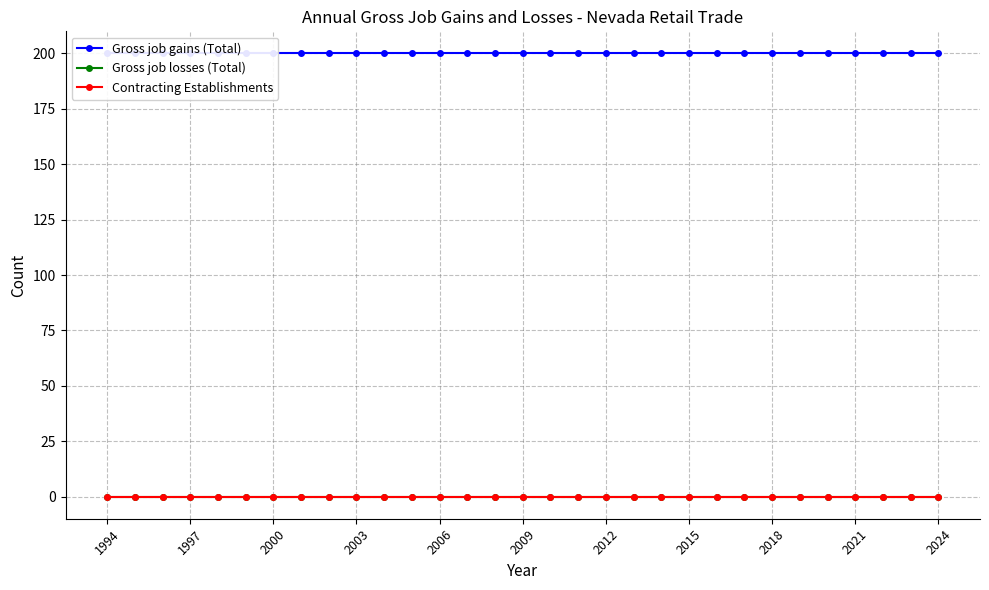

Which series has the widest spread of values?

Gross job gains (Total)